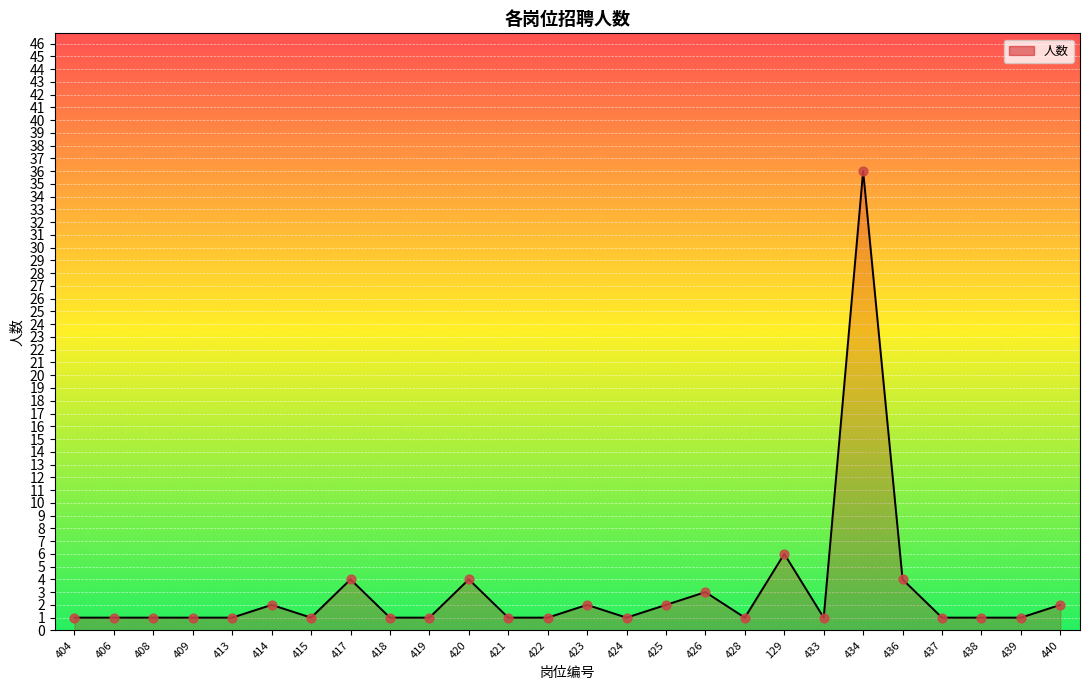

Which has a higher value, 414 or 433?

414